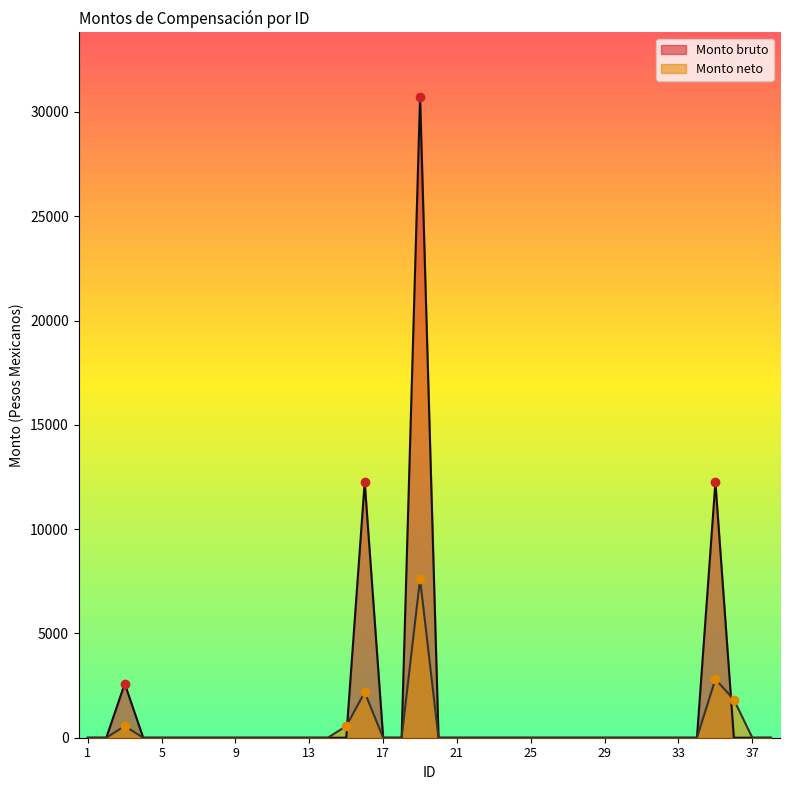

Where is Monto neto nearest to the value 3802?

35